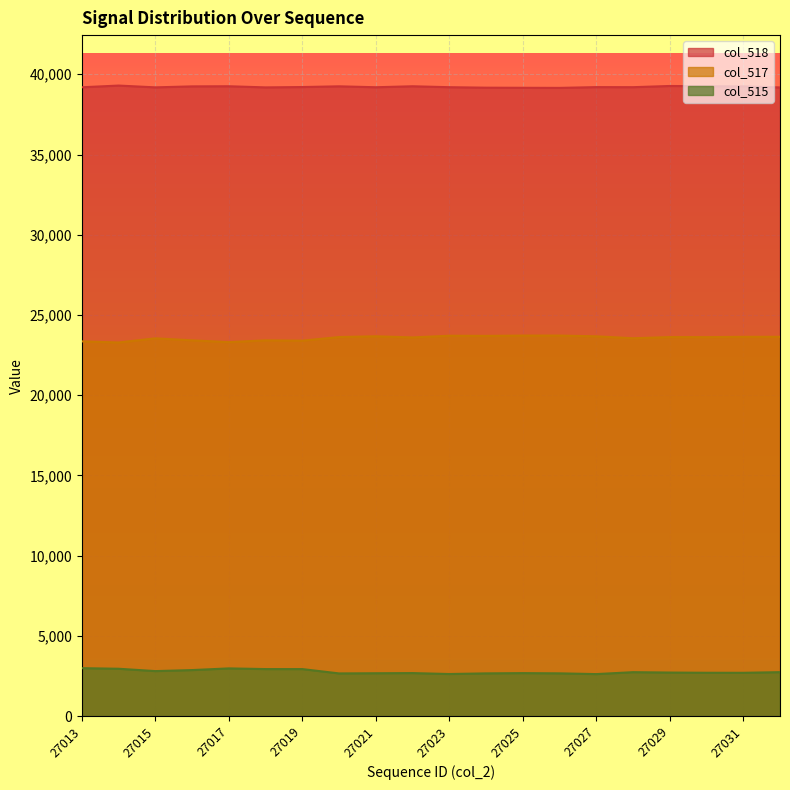

What is the difference between the highest and lowest values at 27016?

36376